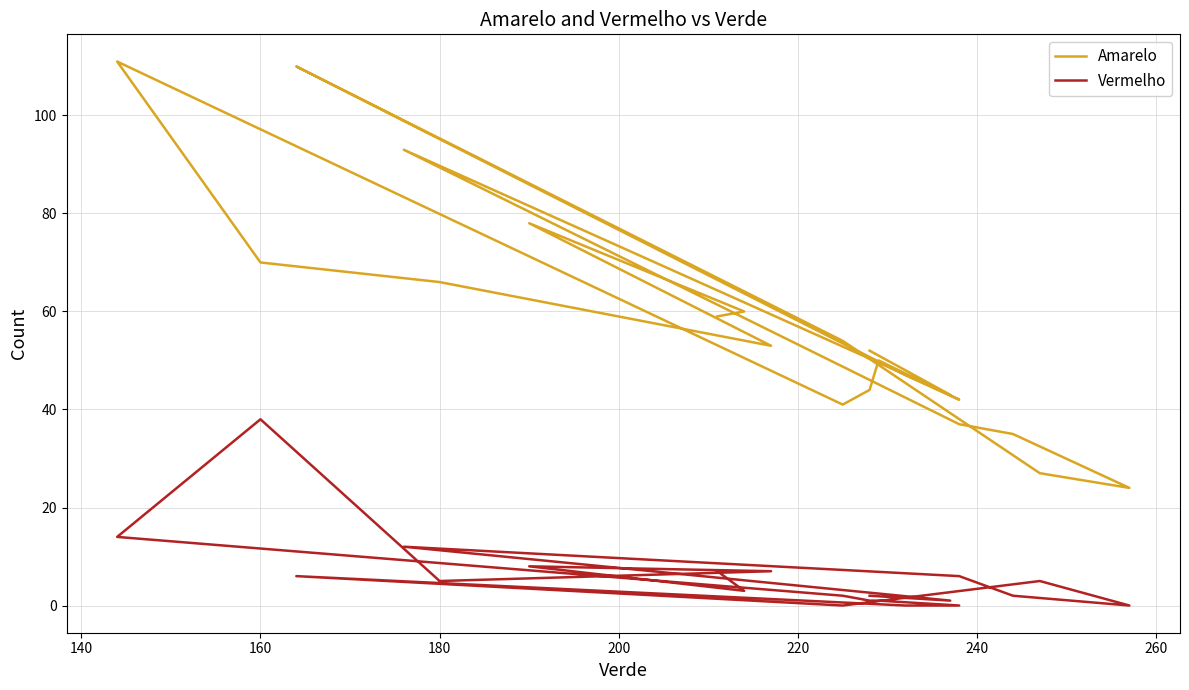

Rank the series by their average value, from lowest to highest.

Vermelho, Amarelo